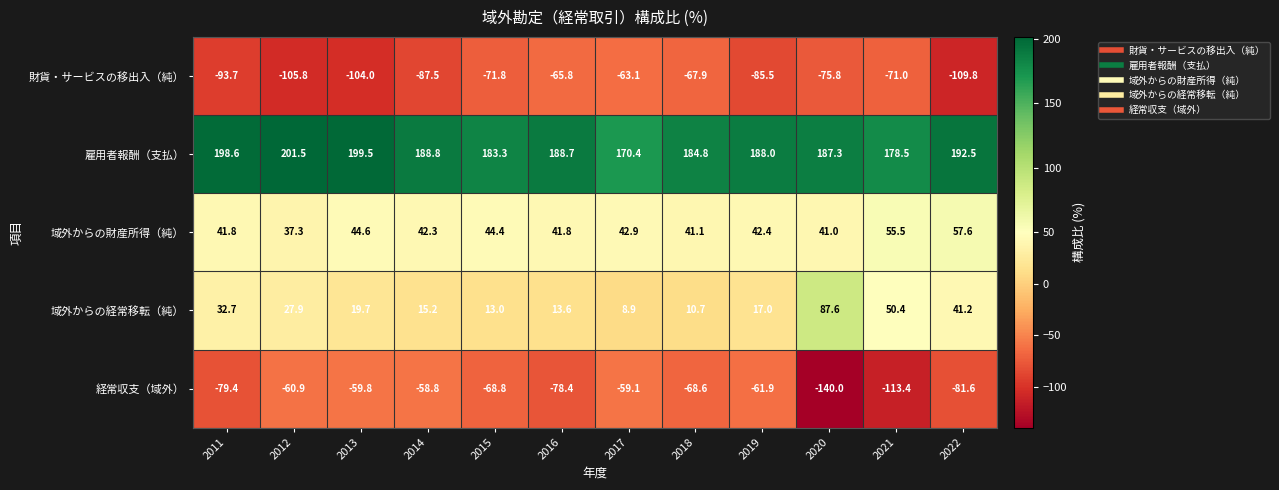

At which category does the chart reach its minimum across all series?

2020